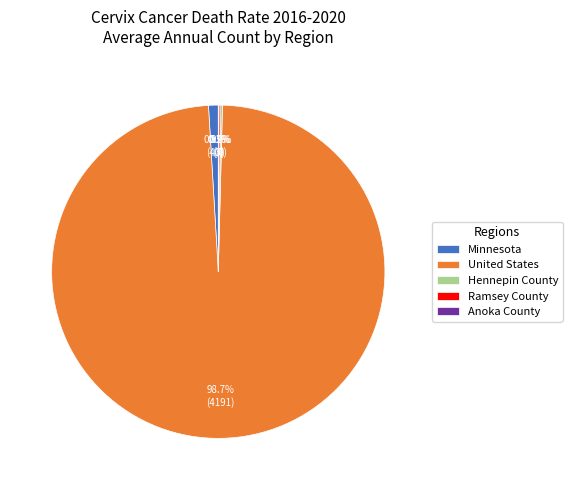

Which slice is the largest?

United States